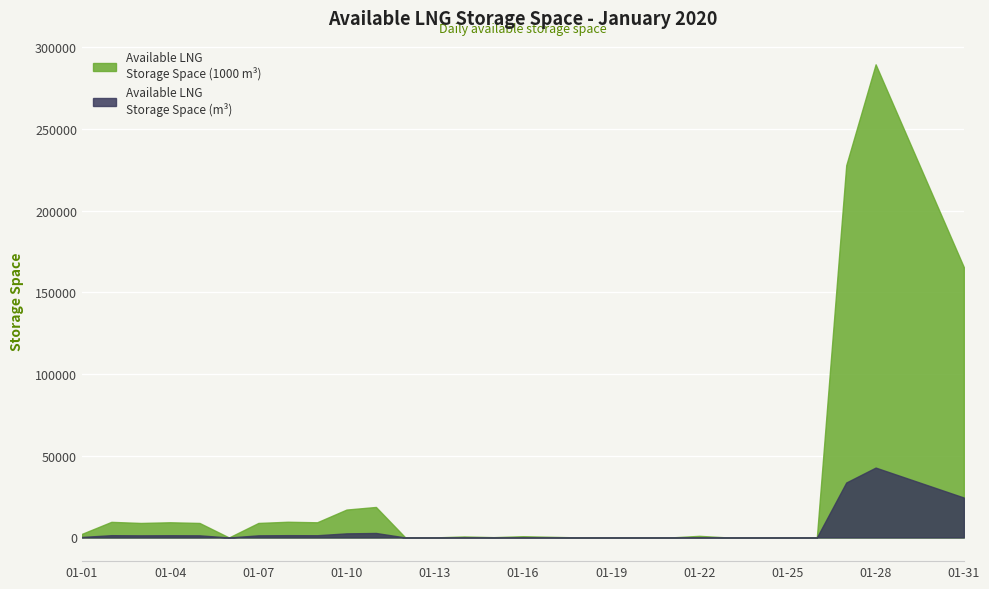

Rank the series at 2020-01-24 from highest to lowest value.

Available LNG Storage Space (m3), Available LNG Storage Space (1000 m3)